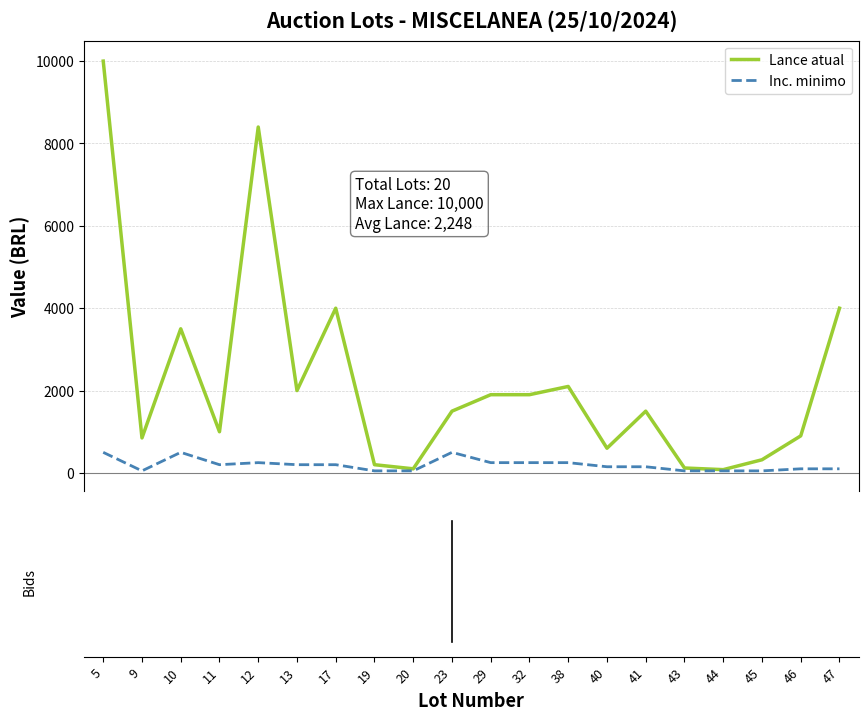

Which series has the largest range (max minus min)?

Lance atual